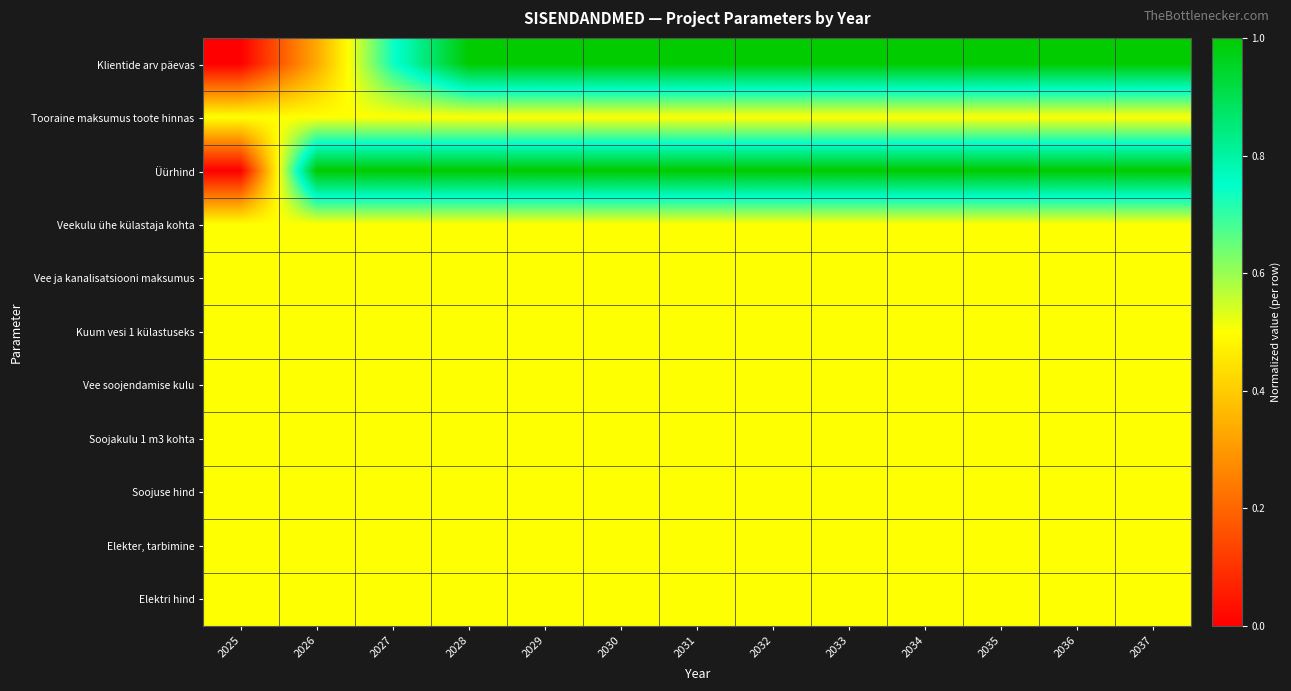

What is the greatest value displayed?

1.0